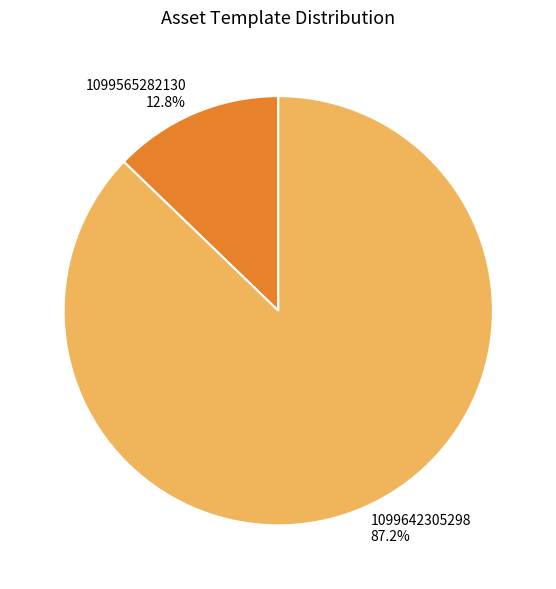

What percentage is the 1099565282130 slice, to the nearest percent?

13%